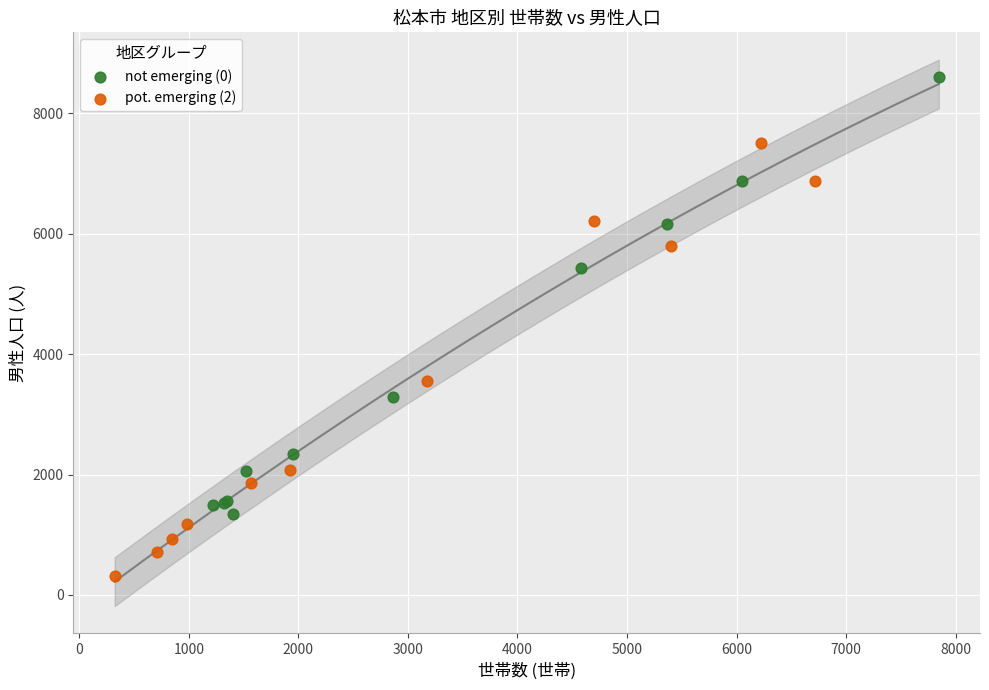

Which series reaches the minimum Y coordinate?

pot. emerging (2)